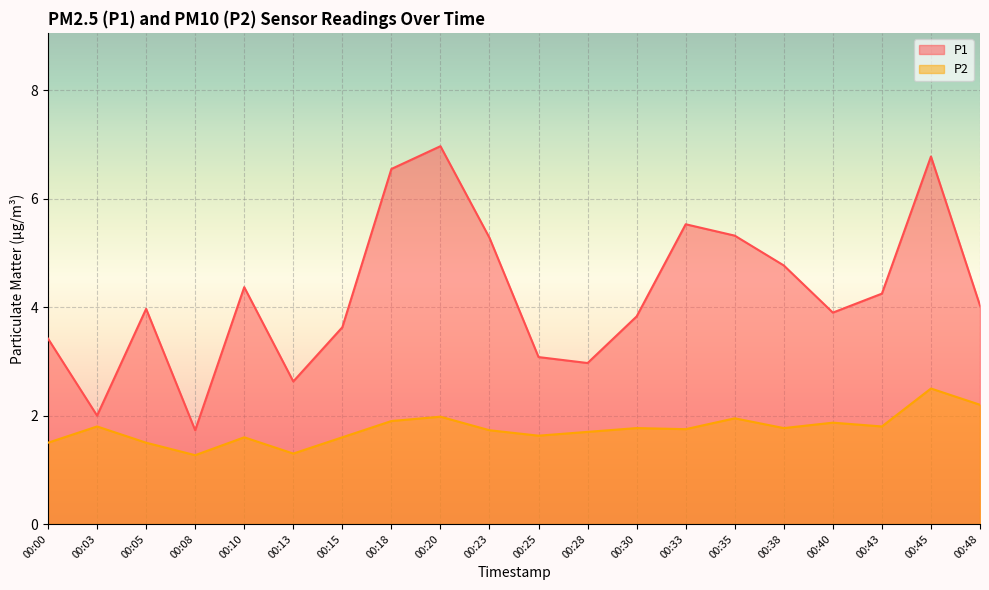

Between 00:08 and 00:15, which series saw the biggest shift?

P1